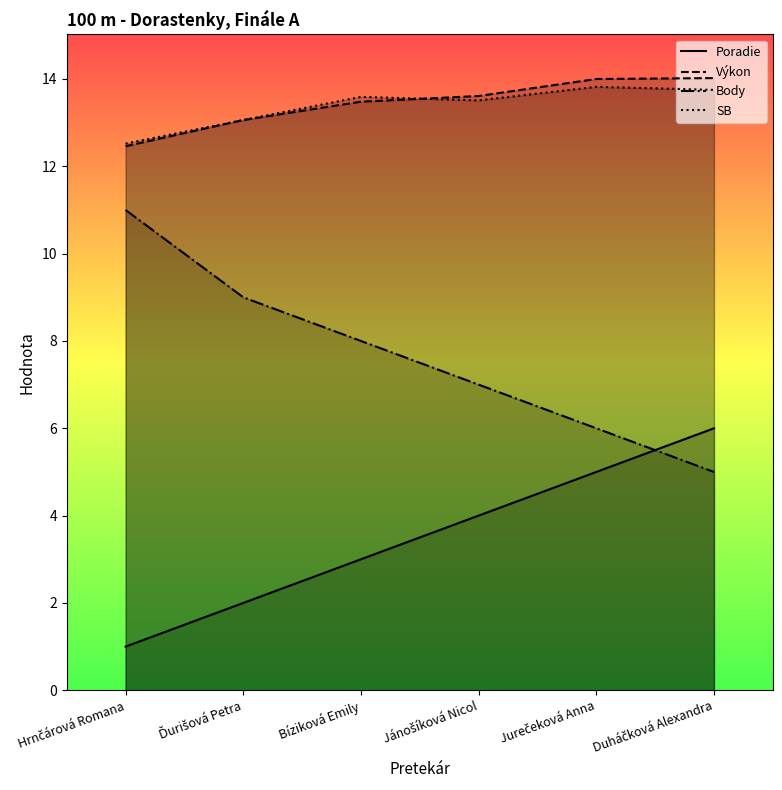

Between Bíziková Emily and Jánošíková Nicol, which is larger?

Jánošíková Nicol